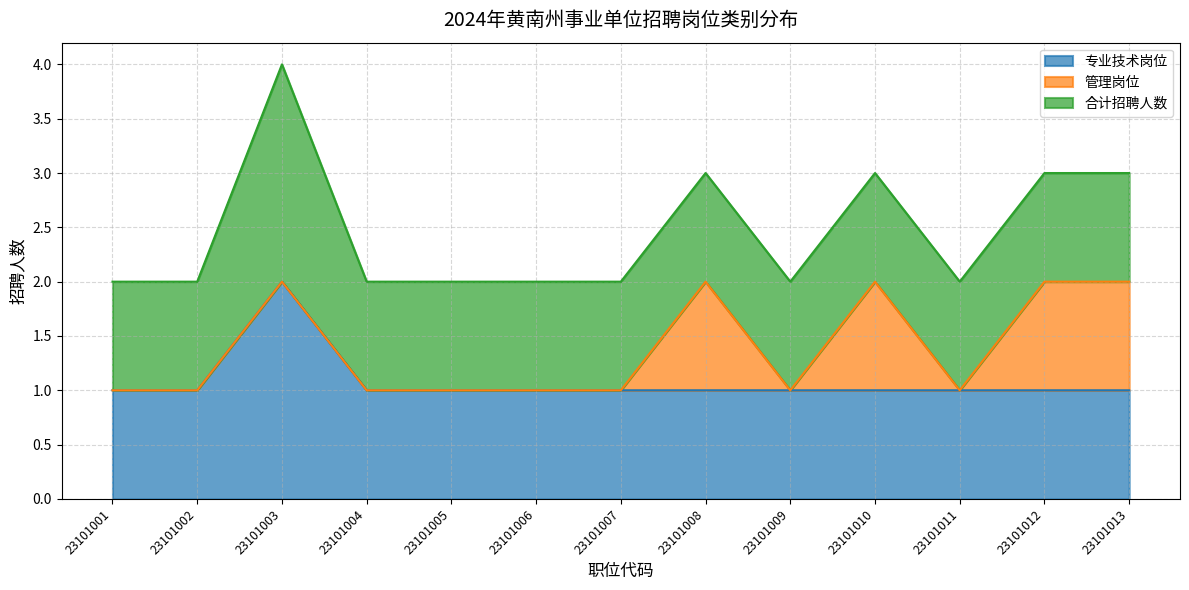

Is the value of 合计招聘人数 at 23101012 greater than the value of 专业技术岗位 at 23101009?

No